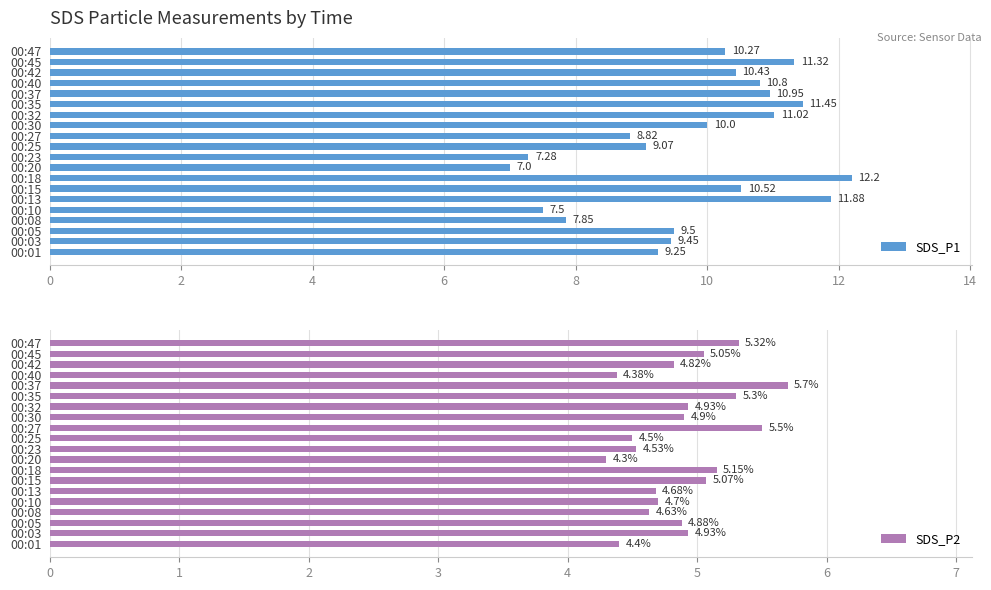

List the labels in order of SDS_P1 value, smallest first.

00:20, 00:23, 00:10, 00:08, 00:27, 00:25, 00:01, 00:03, 00:05, 00:30, 00:47, 00:42, 00:15, 00:40, 00:37, 00:32, 00:45, 00:35, 00:13, 00:18